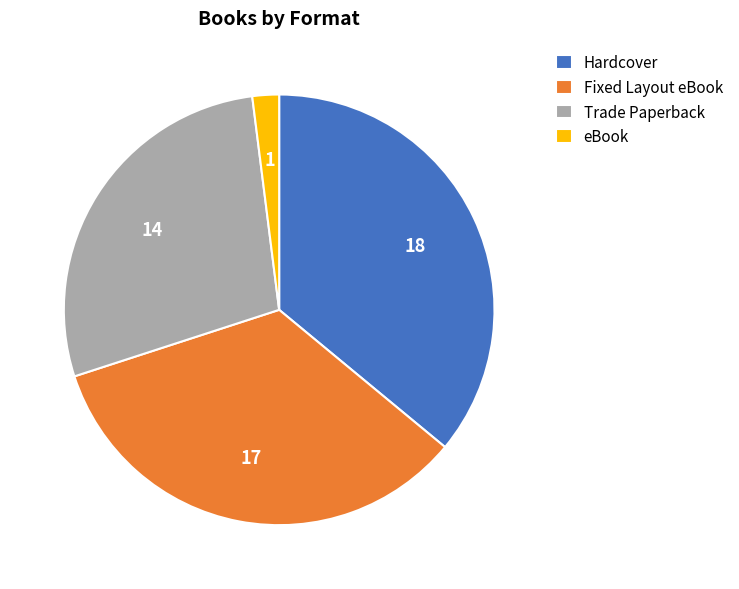

Rank the categories by value from lowest to highest.

eBook, Trade Paperback, Fixed Layout eBook, Hardcover